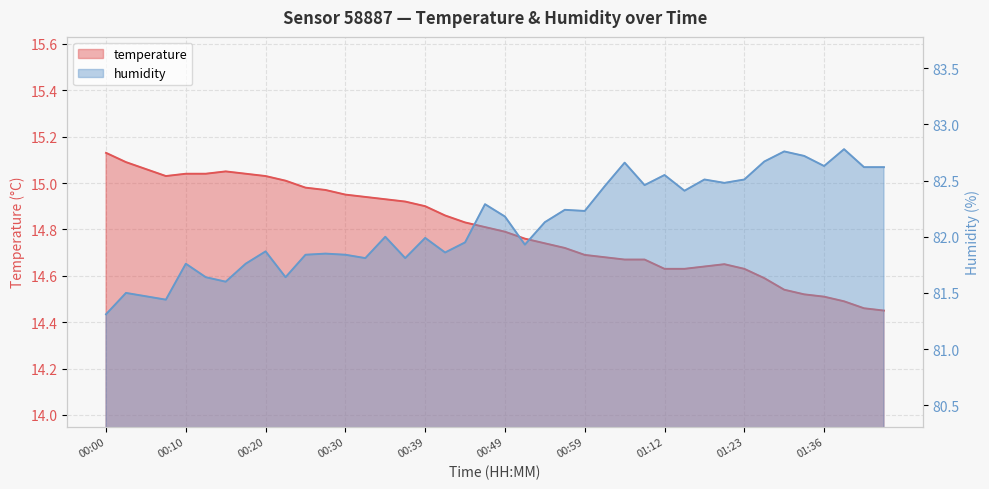

How many series are shown in this chart?

2